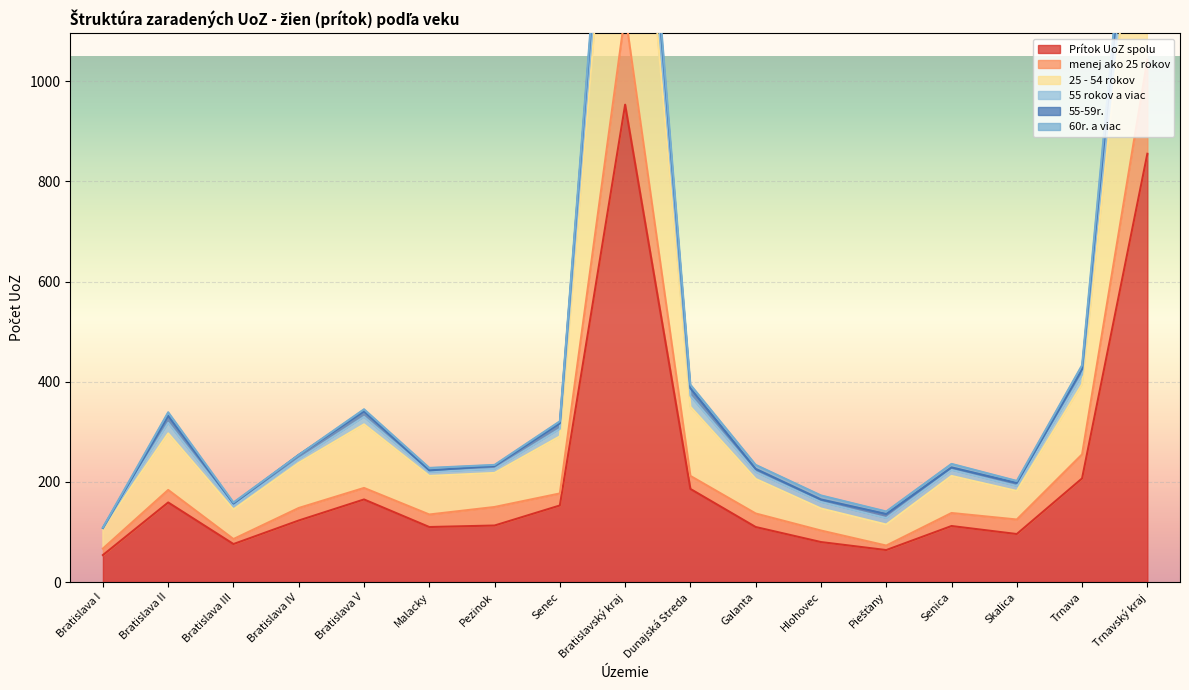

The Prítok UoZ spolu series shows 54 at Bratislava I. True or false?

True